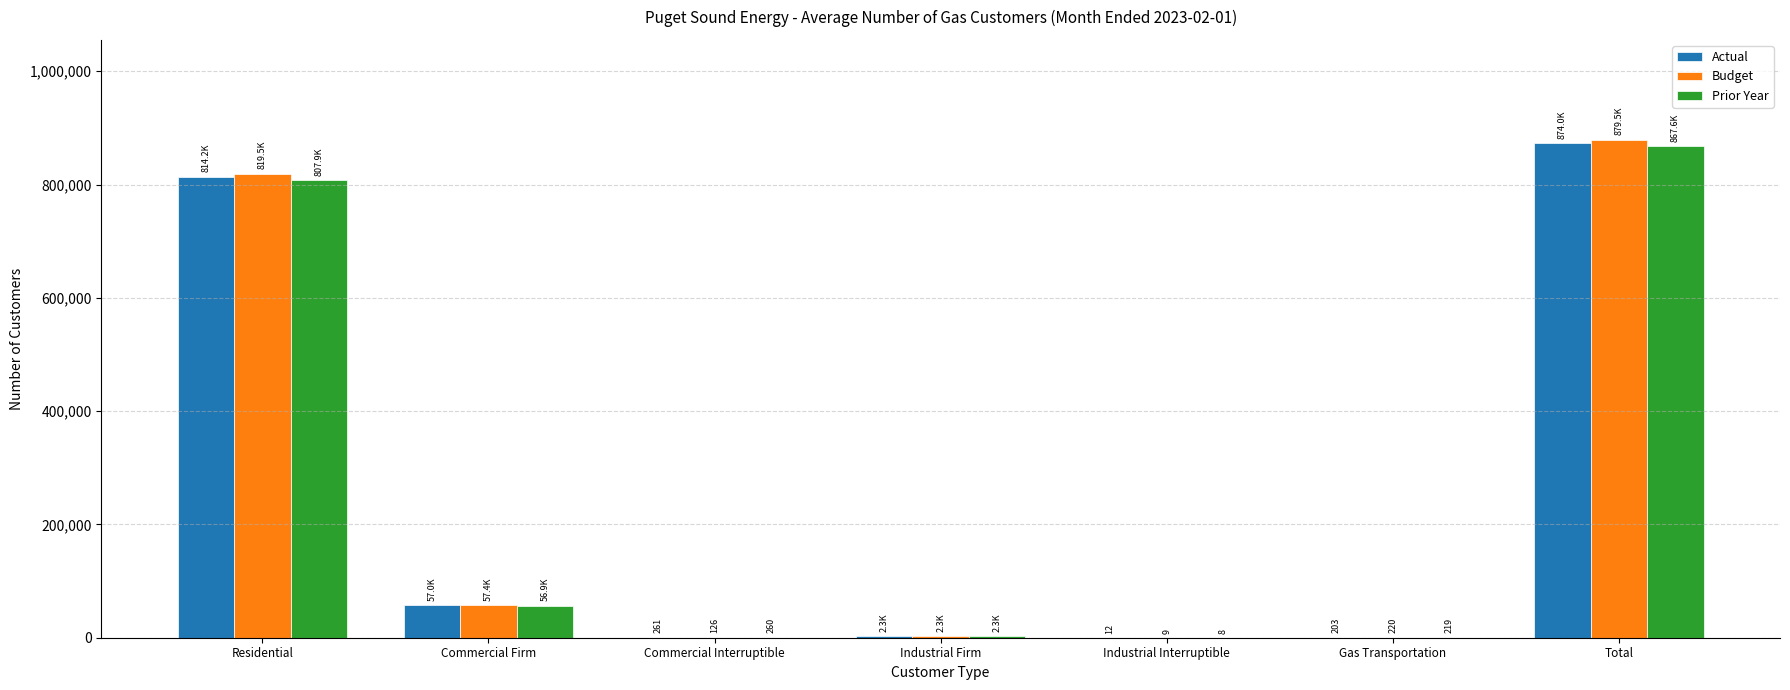

At which label is Actual closest to 436995?

Residential